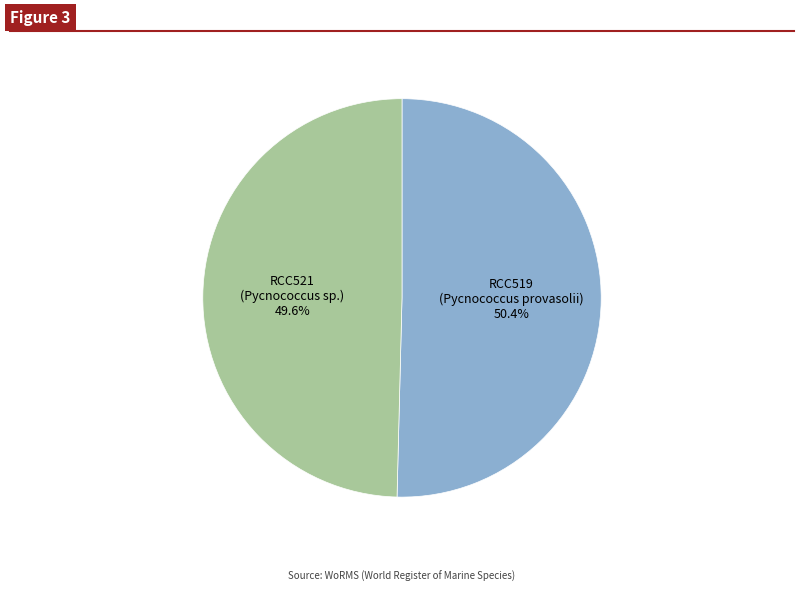

Does any single category account for the majority?

Yes